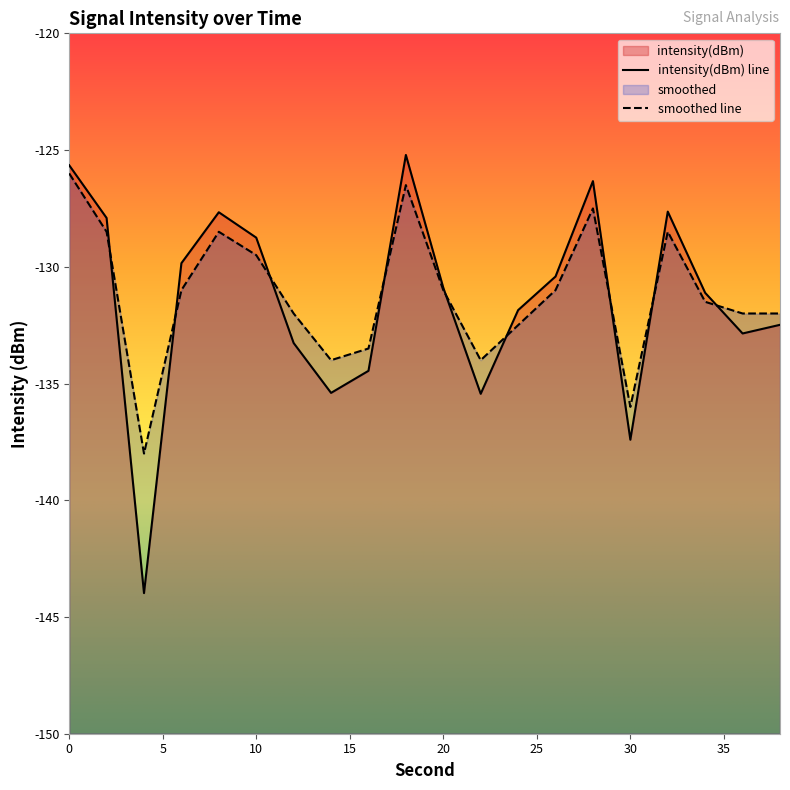

Reading left to right, what are all the values shown in this chart?

intensity(dBm): -125.6	-127.9	-144.0	-129.8	-127.7	-128.8	-133.3	-135.4	-134.5	-125.2	-130.9	-135.4	-131.9	-130.4	-126.3	-137.4	-127.6	-131.1	-132.9	-132.5
smoothed: -126.0	-128.5	-138.0	-131.0	-128.5	-129.5	-132.0	-134.0	-133.5	-126.5	-131.0	-134.0	-132.5	-131.0	-127.5	-136.0	-128.5	-131.5	-132.0	-132.0